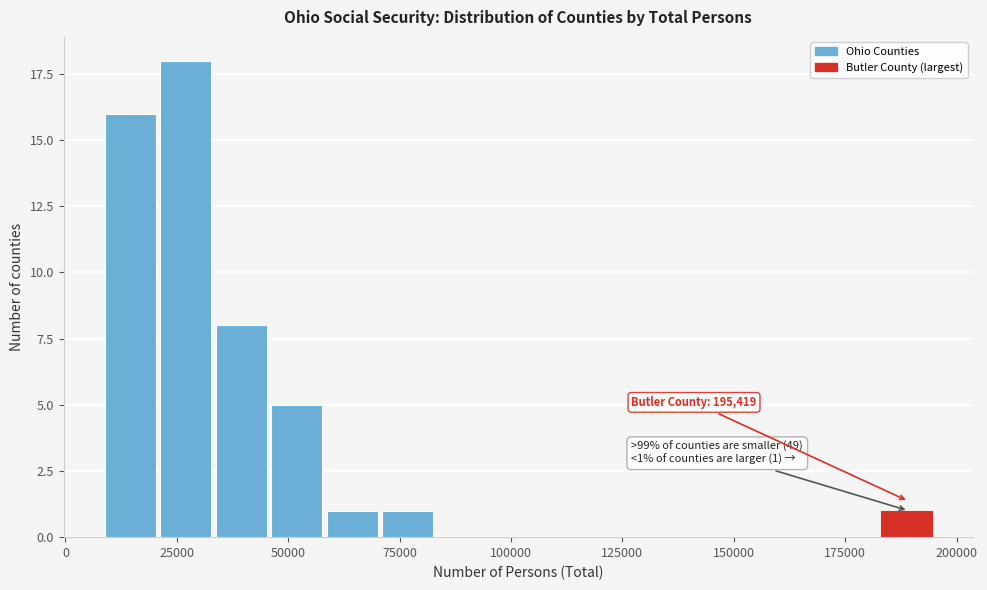

Around what value on the x-axis is the tallest bar? Give the approximate position of its centre, as read against the axis.

25000